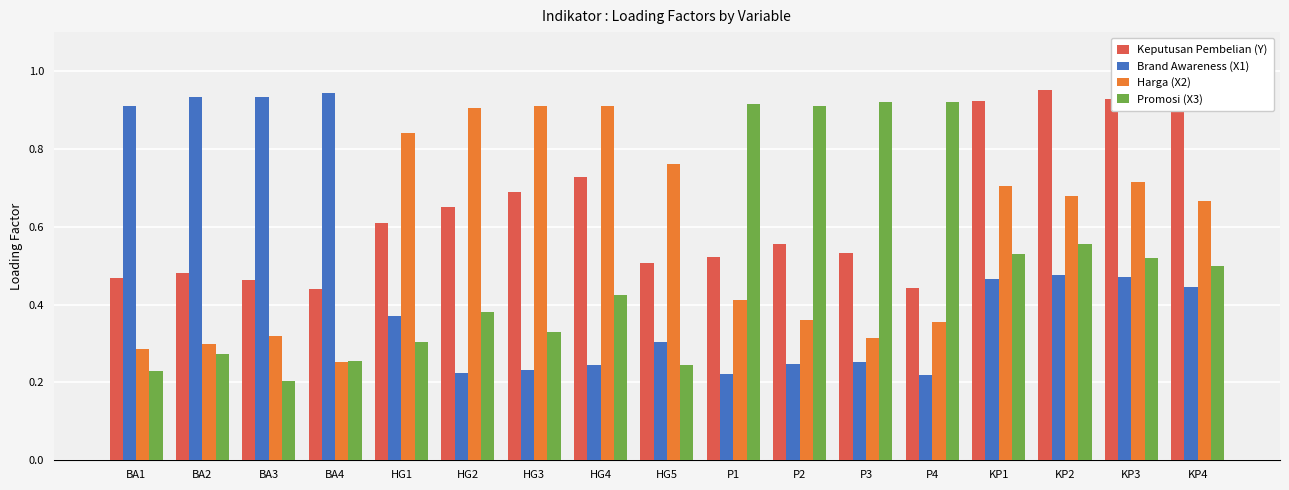

What is the sum of all Harga (X2) values?

9.7